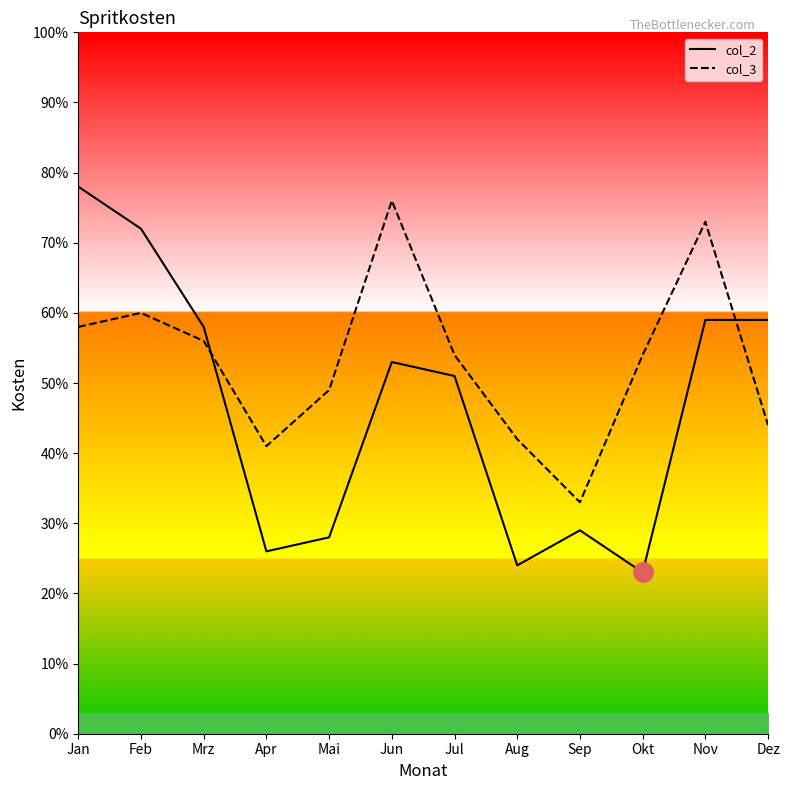

What is the sum of the col_2 values at Mrz and Jan?

136